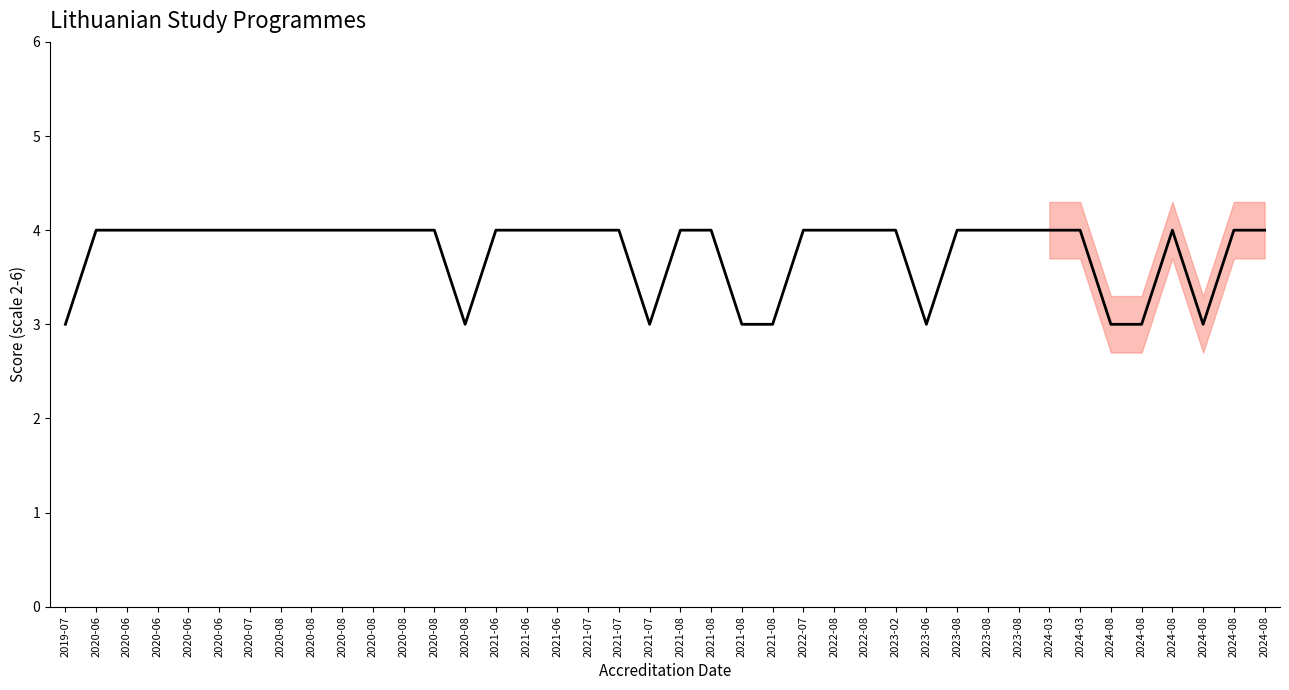

How many interior local valleys (lower than both neighbors) does the data have?

4